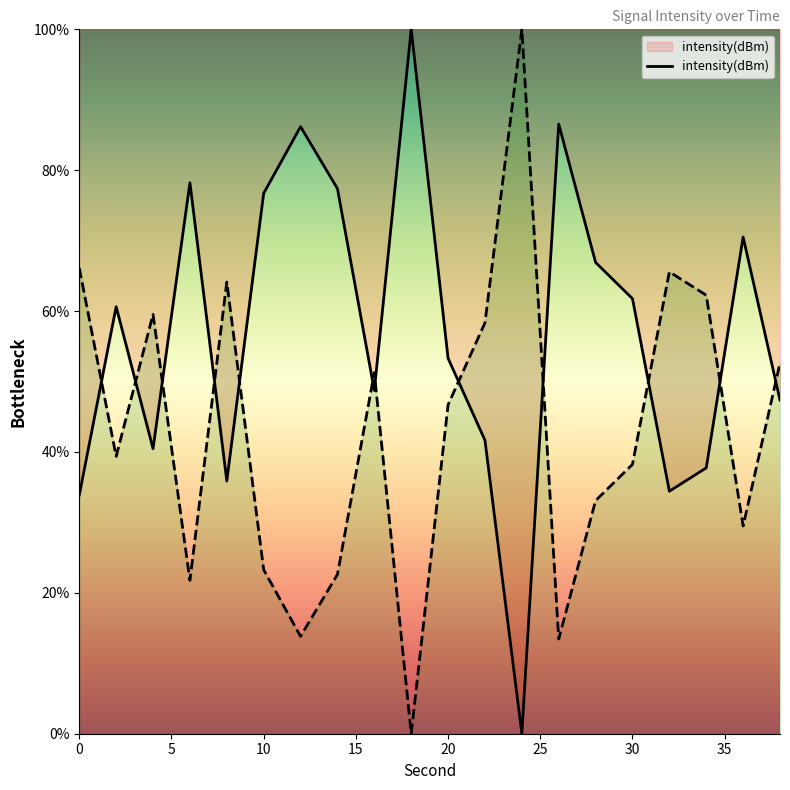

At which label does the data first exceed 60?

2